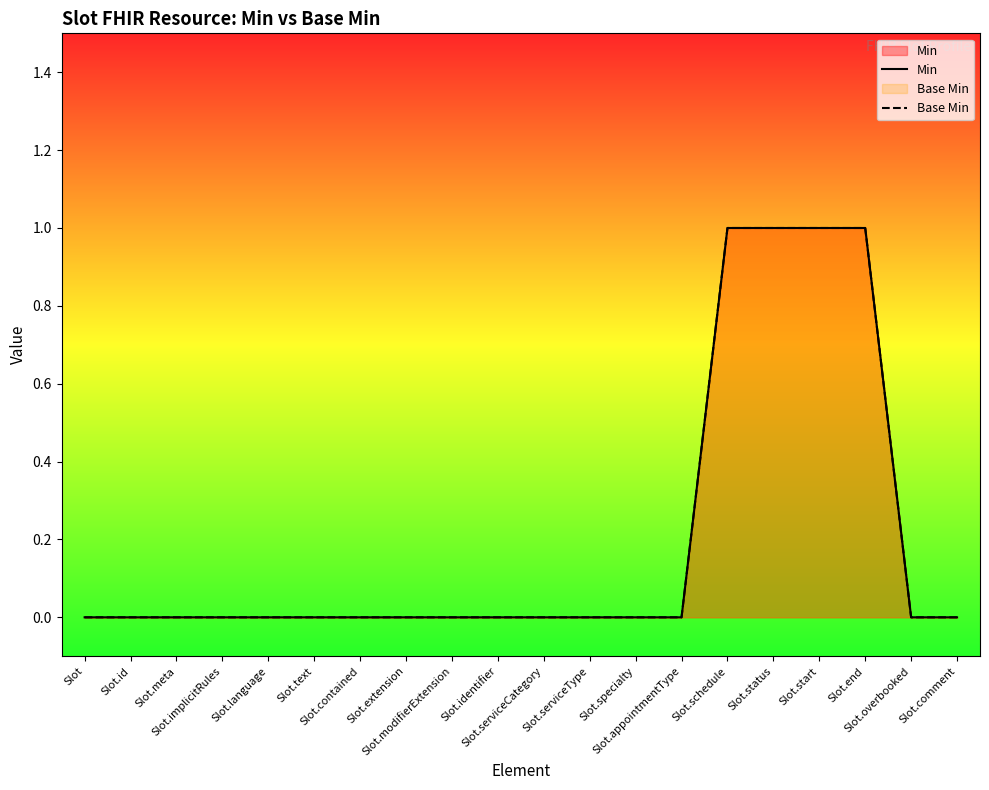

How many values in Base Min are above zero?

4